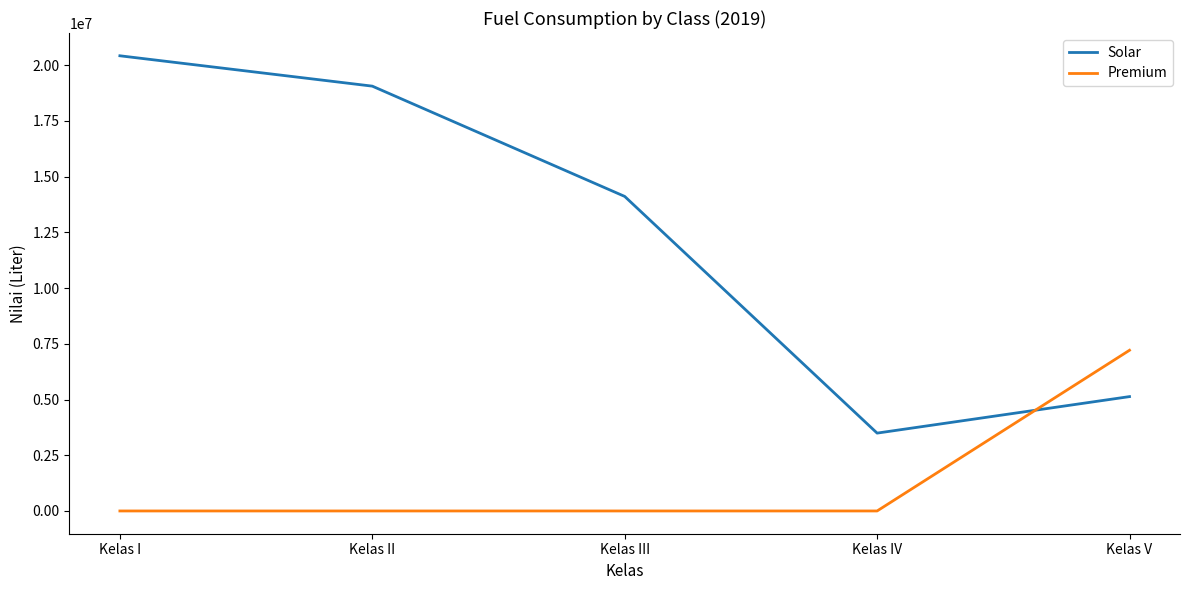

Between which two adjacent categories do Premium and Solar first intersect?

Kelas IV and Kelas V